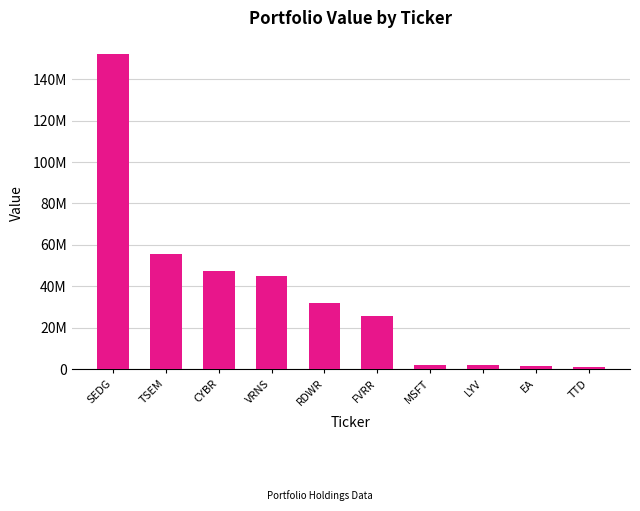

What is the label of the 9th bar from the right?

TSEM